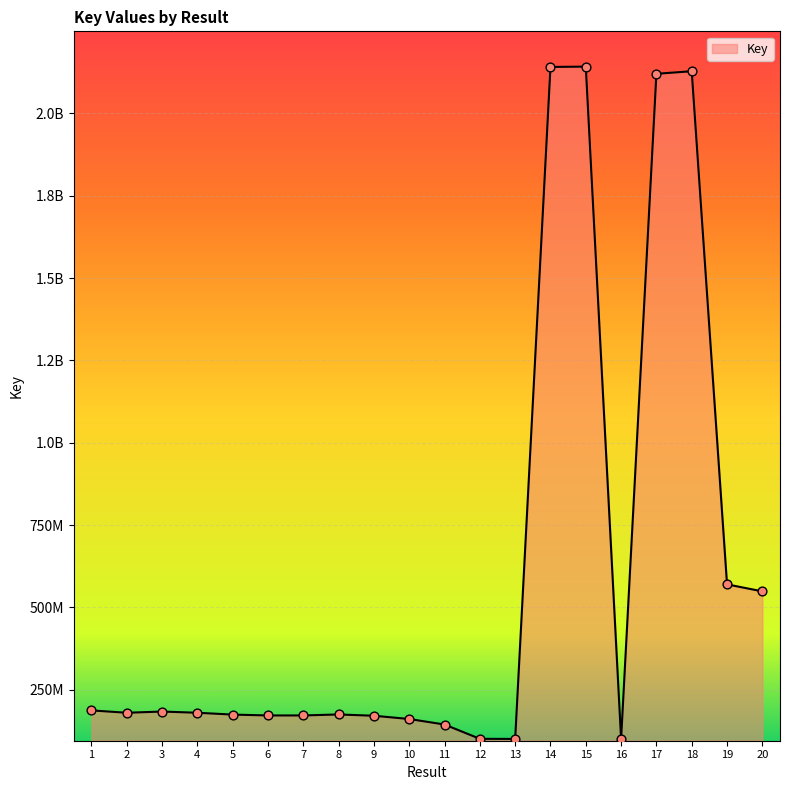

Is this an area chart (filled region under the line)?

Yes